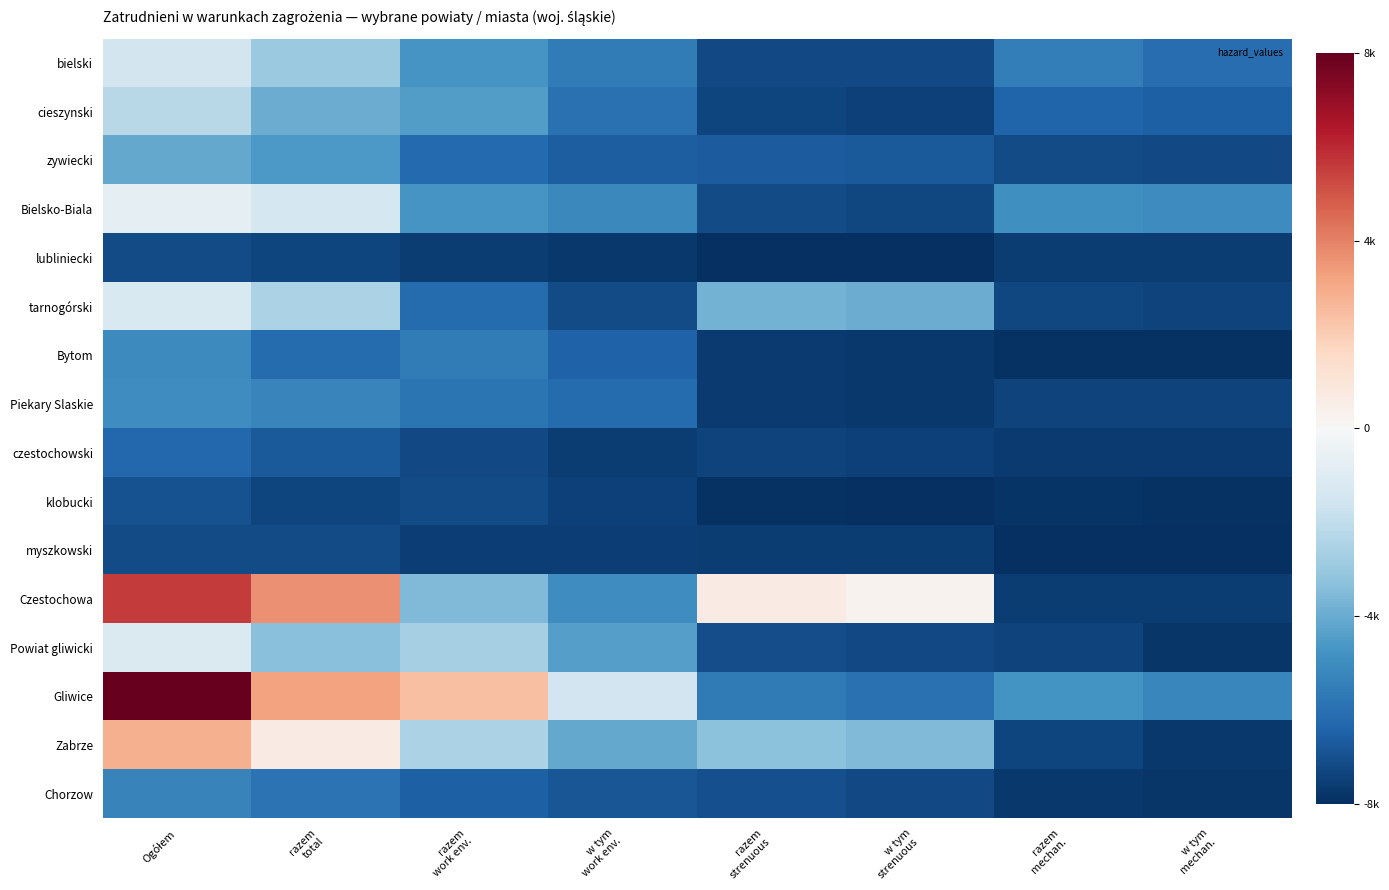

At which category is the sum across all series the highest?

Ogółem